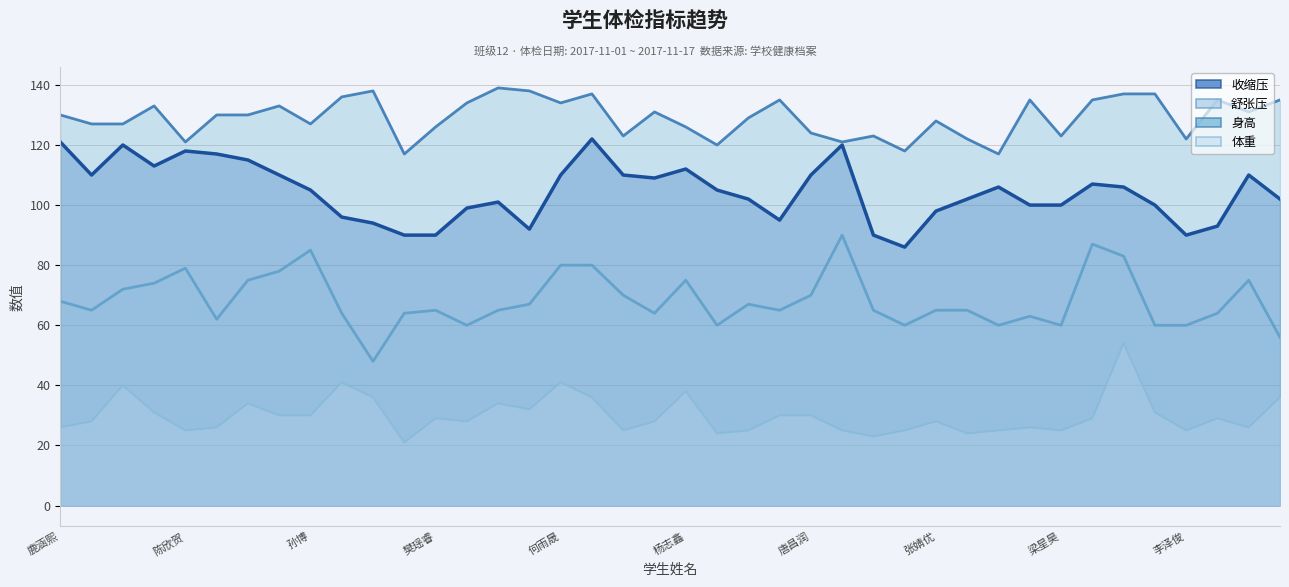

At how many categories does at least one series exceed 34?

40